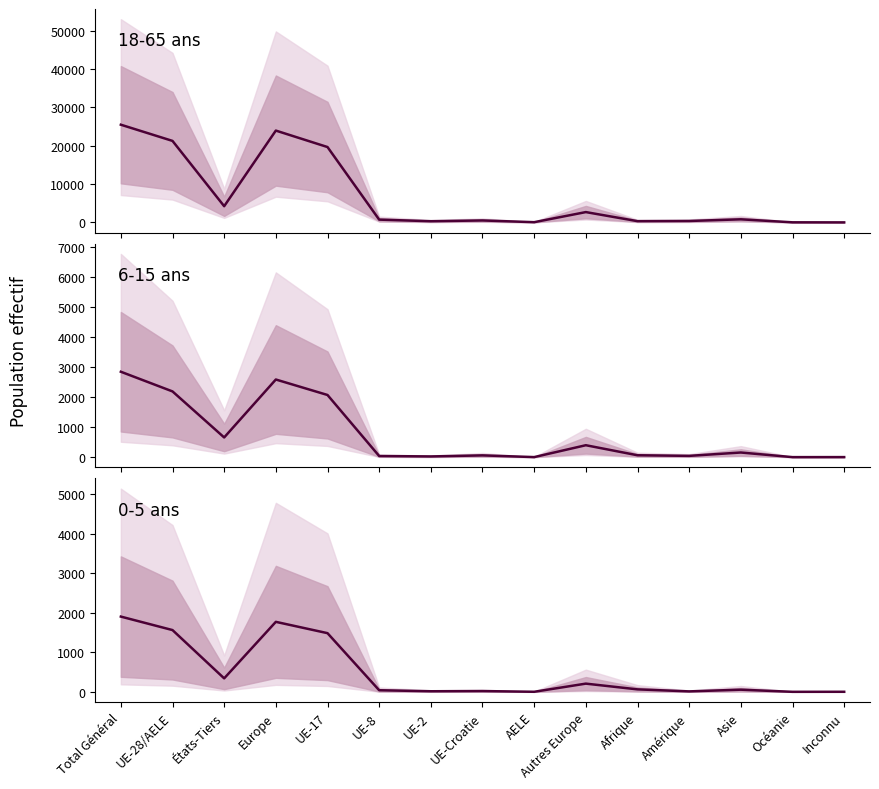

What is the difference between the maximum and second lowest values in the 18-65 ans Total series?

25476